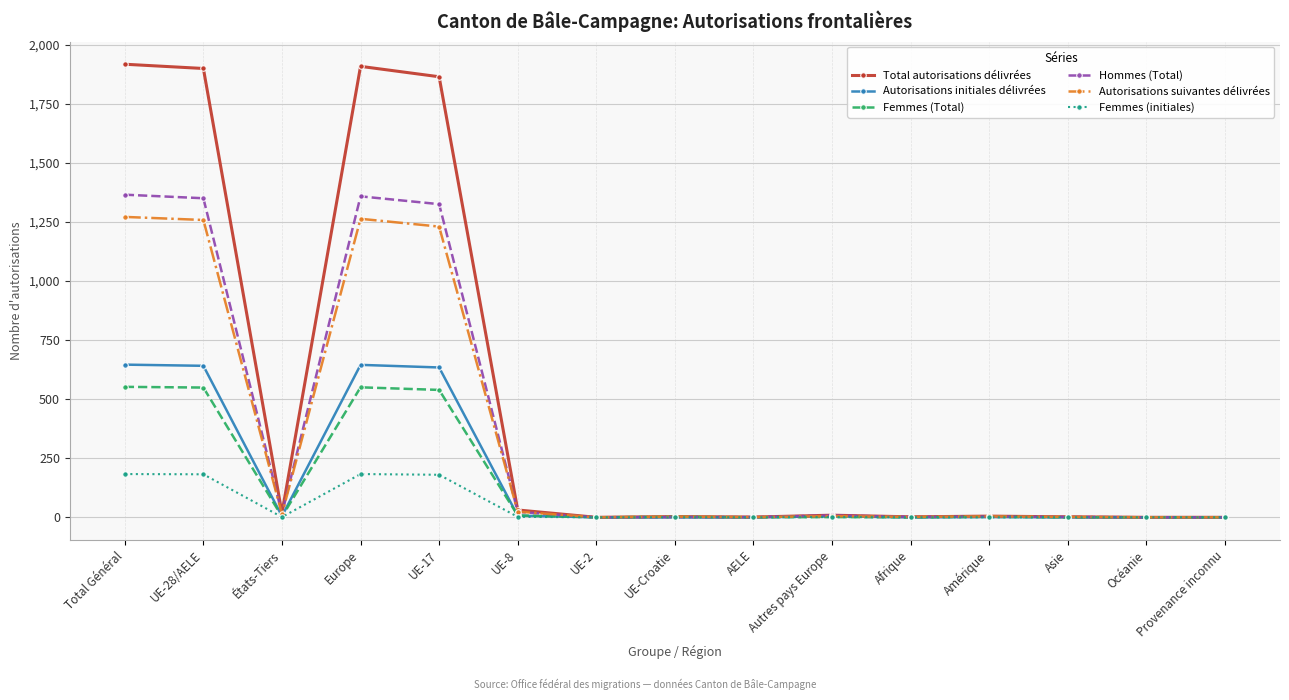

Is this an area chart (filled region under the line)?

No